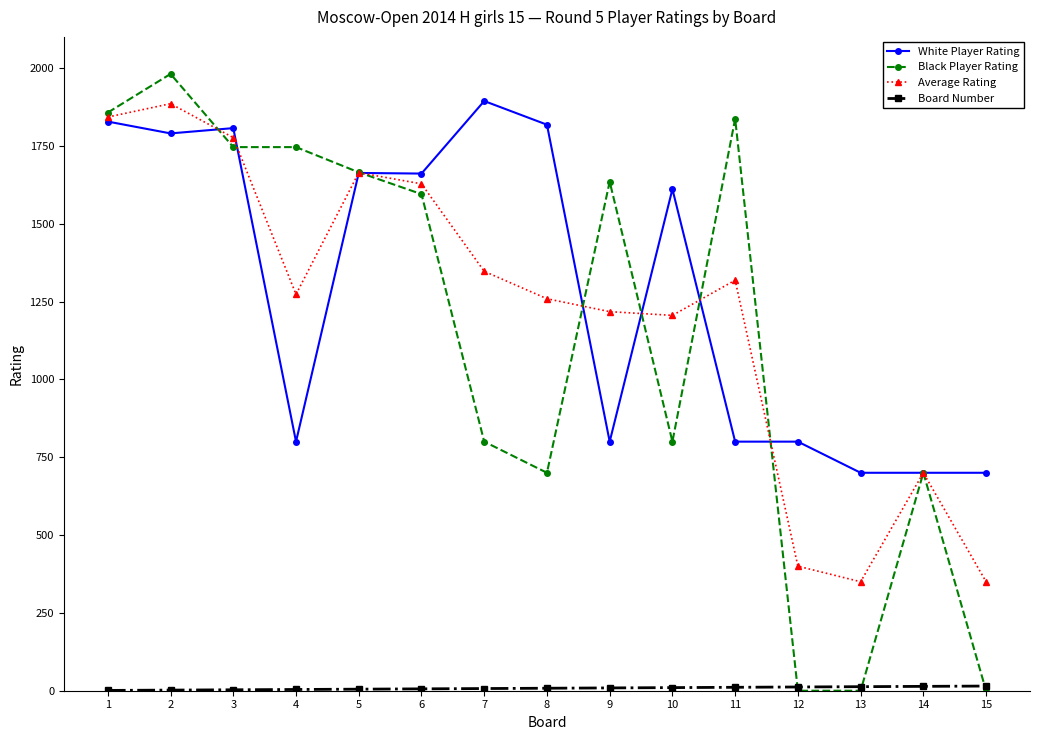

The Average Rating series shows 230.2 at 15. True or false?

False